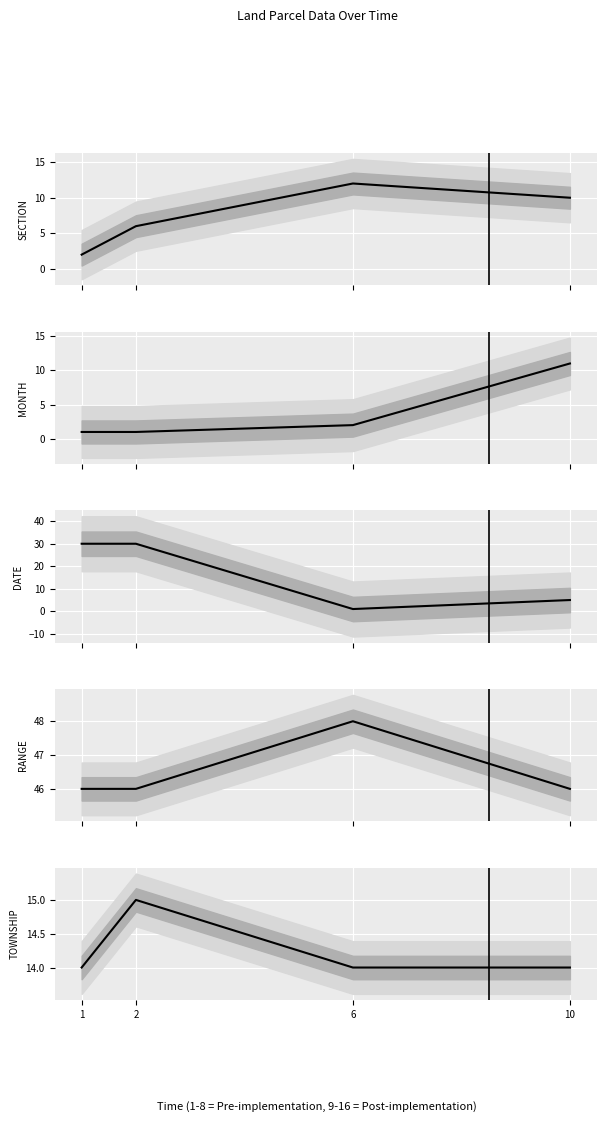

How many data points does each series have?

4